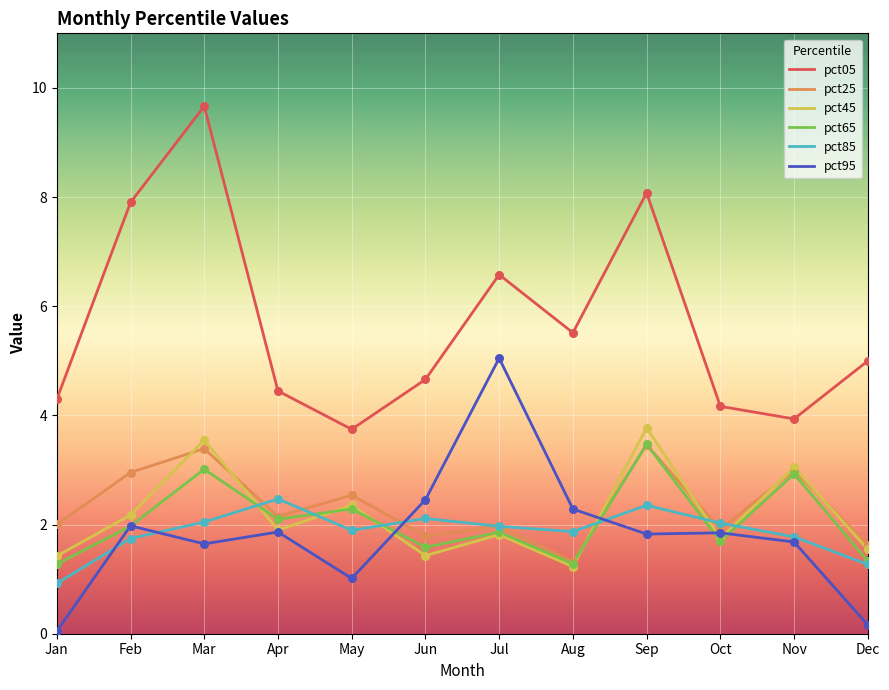

Is the value of pct05 at Nov greater than the value of pct65 at Nov?

Yes